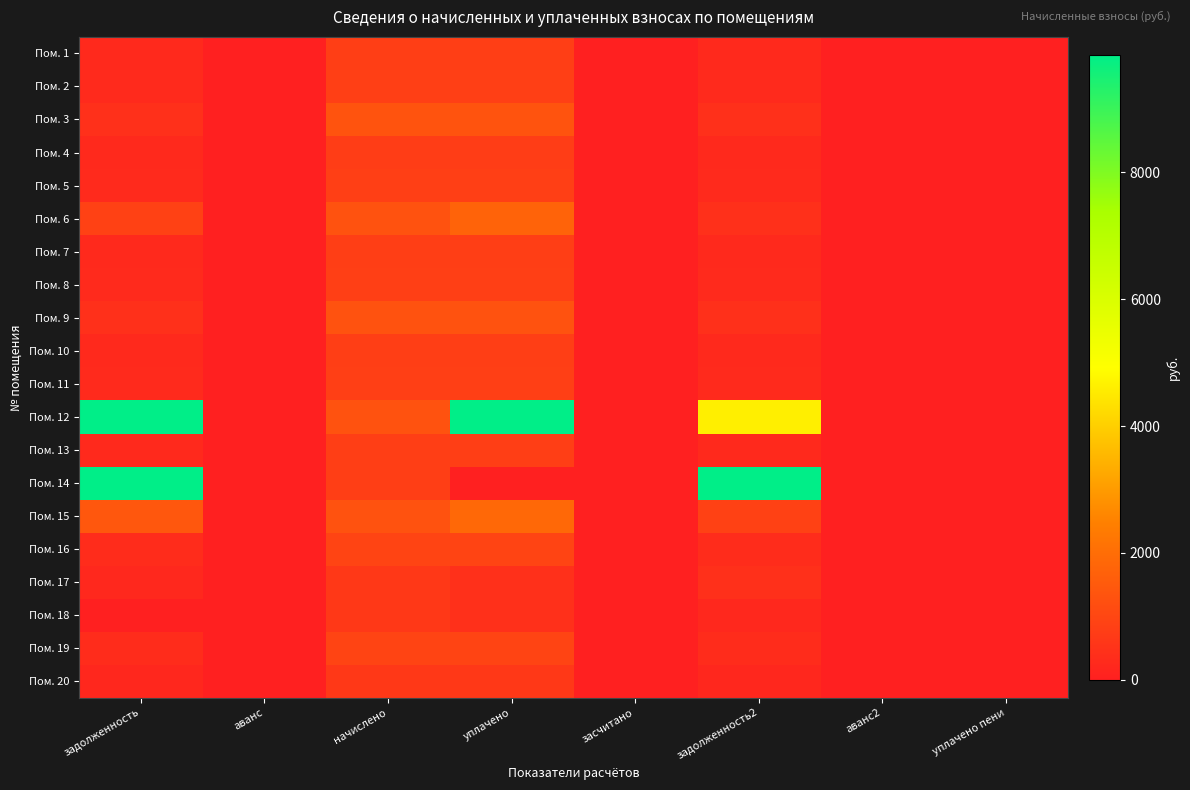

Reading left to right, extract all data points from this chart.

Пом. 1: задолженность=258.5	аванс=0.0	начислено=775.4	уплачено=775.4	засчитано=0.0	задолженность2=258.5	аванс2=0.0	уплачено пени=0.0
Пом. 2: задолженность=270.7	аванс=0.0	начислено=812.2	уплачено=812.2	засчитано=0.0	задолженность2=270.7	аванс2=0.0	уплачено пени=0.0
Пом. 3: задолженность=437.3	аванс=0.0	начислено=1313.3	уплачено=1313.0	засчитано=0.0	задолженность2=437.5	аванс2=0.0	уплачено пени=0.0
Пом. 4: задолженность=252.7	аванс=0.0	начислено=758.2	уплачено=758.2	засчитано=0.0	задолженность2=252.7	аванс2=0.0	уплачено пени=0.0
Пом. 5: задолженность=270.7	аванс=0.0	начислено=812.2	уплачено=812.2	засчитано=0.0	задолженность2=270.7	аванс2=0.0	уплачено пени=0.0
Пом. 6: задолженность=869.8	аванс=0.0	начислено=1304.6	уплачено=1739.5	засчитано=0.0	задолженность2=434.9	аванс2=0.0	уплачено пени=0.0
Пом. 7: задолженность=257.5	аванс=0.0	начислено=773.3	уплачено=772.8	засчитано=0.0	задолженность2=258.0	аванс2=0.0	уплачено пени=0.0
Пом. 8: задолженность=272.6	аванс=0.0	начислено=814.3	уплачено=814.3	засчитано=0.0	задолженность2=271.4	аванс2=0.0	уплачено пени=1.2
Пом. 9: задолженность=434.2	аванс=0.0	начислено=1302.5	уплачено=1302.5	засчитано=0.0	задолженность2=434.2	аванс2=0.0	уплачено пени=0.0
Пом. 10: задолженность=257.8	аванс=0.0	начислено=773.3	уплачено=773.3	засчитано=0.0	задолженность2=257.8	аванс2=0.0	уплачено пени=0.0
Пом. 11: задолженность=271.4	аванс=0.0	начислено=814.3	уплачено=814.3	засчитано=0.0	задолженность2=271.4	аванс2=0.0	уплачено пени=0.0
Пом. 12: задолженность=14420.4	аванс=0.0	начислено=1298.2	уплачено=11000.0	засчитано=0.0	задолженность2=4634.2	аванс2=0.0	уплачено пени=0.0
Пом. 13: задолженность=262.8	аванс=0.0	начислено=788.4	уплачено=788.4	засчитано=0.0	задолженность2=262.8	аванс2=0.0	уплачено пени=0.0
Пом. 14: задолженность=11027.3	аванс=0.0	начислено=794.9	уплачено=0.0	засчитано=0.0	задолженность2=12039.2	аванс2=0.0	уплачено пени=0.0
Пом. 15: задолженность=1431.8	аванс=0.0	начислено=1298.2	уплачено=1869.8	засчитано=0.0	задолженность2=883.7	аванс2=0.0	уплачено пени=0.0
Пом. 16: задолженность=319.7	аванс=0.0	начислено=959.0	уплачено=959.0	засчитано=0.0	задолженность2=319.7	аванс2=0.0	уплачено пени=0.0
Пом. 17: задолженность=212.4	аванс=0.0	начислено=637.2	уплачено=424.8	засчитано=0.0	задолженность2=424.8	аванс2=0.0	уплачено пени=0.0
Пом. 18: задолженность=0.0	аванс=0.6	начислено=650.2	уплачено=433.0	засчитано=0.0	задолженность2=216.6	аванс2=0.0	уплачено пени=0.0
Пом. 19: задолженность=319.7	аванс=0.0	начислено=959.0	уплачено=959.0	засчитано=0.0	задолженность2=319.7	аванс2=0.0	уплачено пени=0.0
Пом. 20: задолженность=206.6	аванс=0.0	начислено=619.9	уплачено=619.9	засчитано=0.0	задолженность2=206.6	аванс2=0.0	уплачено пени=0.0